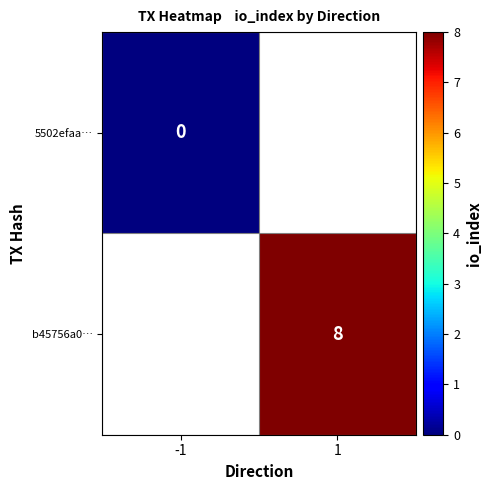

How many series are shown in this chart?

2